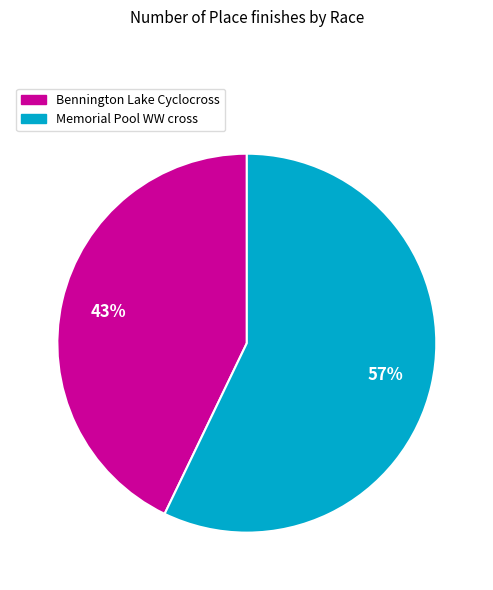

Which has a higher value, Memorial Pool WW cross or Bennington Lake Cyclocross?

Memorial Pool WW cross